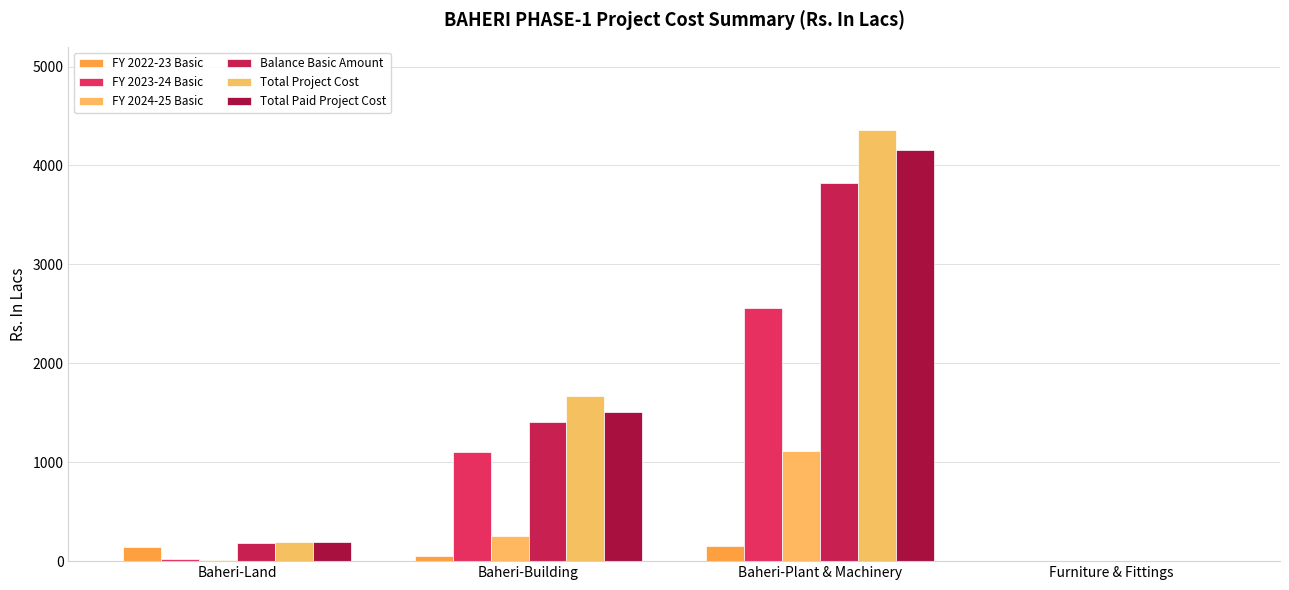

The FY 2023-24 Basic series shows 25.1 at Baheri-Land. True or false?

True